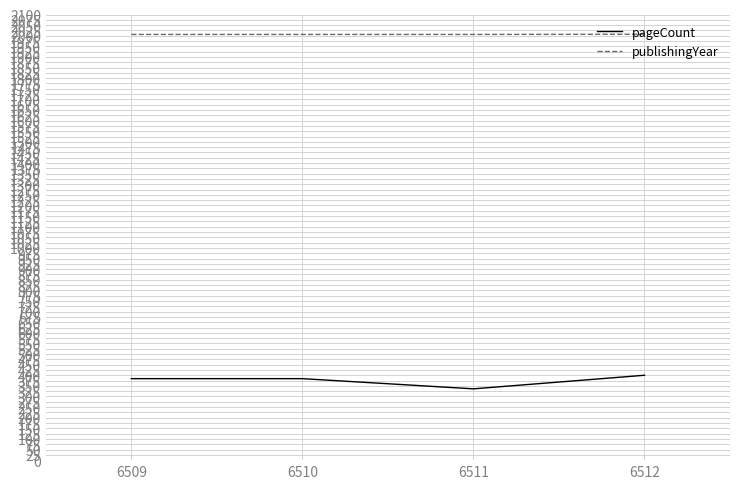

At how many categories does at least one series exceed 866?

4